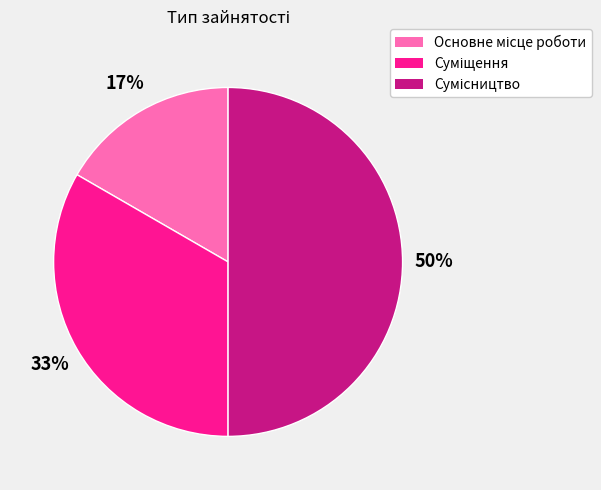

To the nearest percent, what is the average slice percentage?

33%